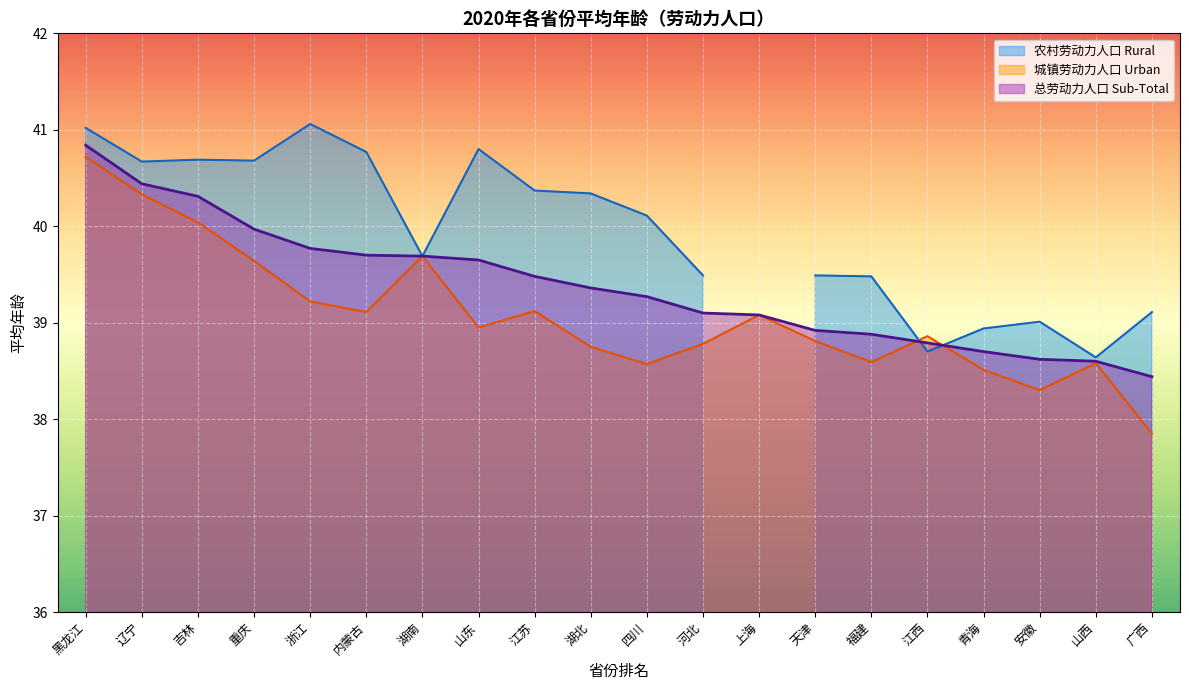

Read the 总劳动力人口 Sub-Total value at 四川.

39.3